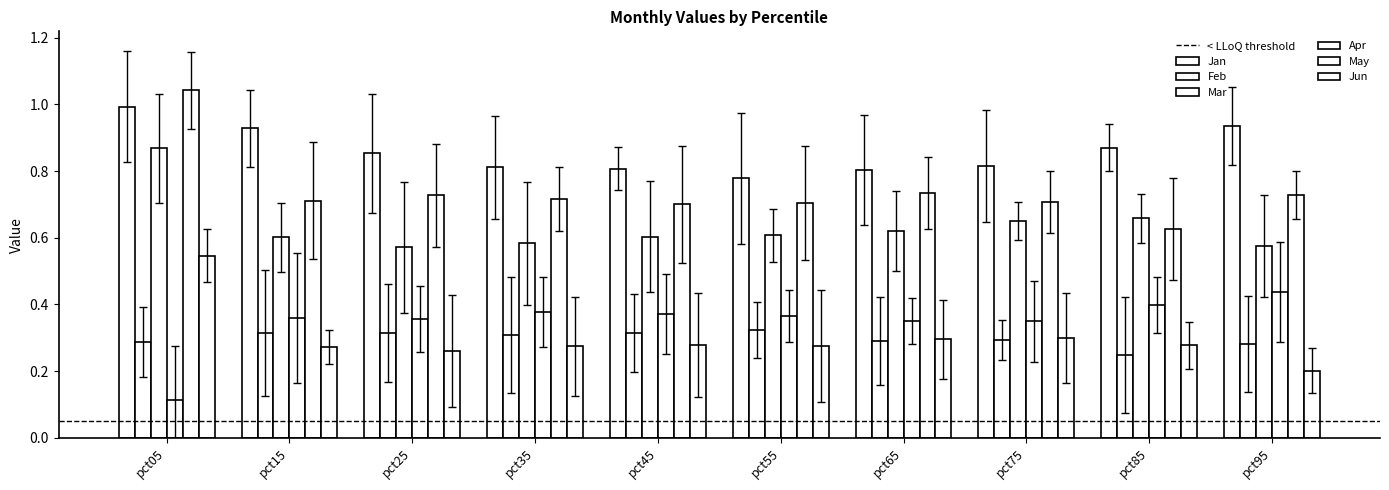

How many bars are there in each group?

6